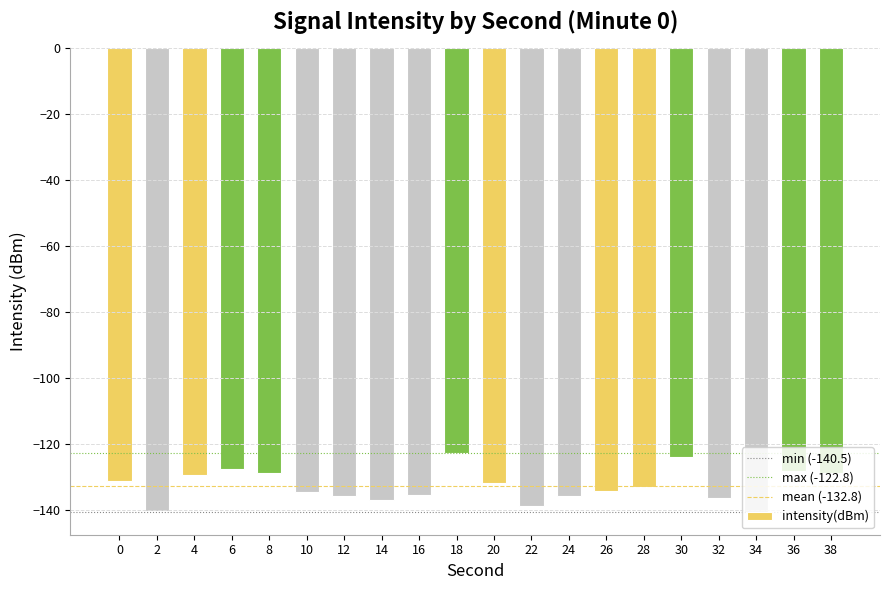

What is the sum of the values at 2 and 26?

-274.7